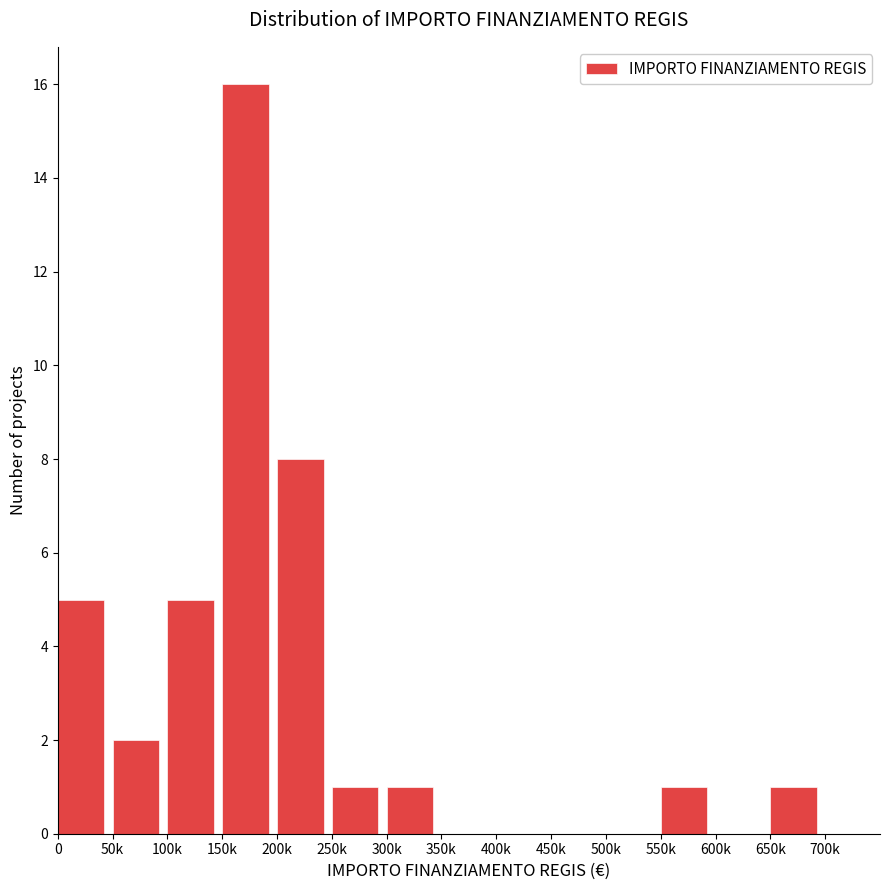

Reading left to right, extract all data points from this chart.

0=5	50k=2	100k=5	150k=16	200k=8	250k=1	300k=1	350k=0	400k=0	450k=0	500k=0	550k=1	600k=0	650k=1	700k=0